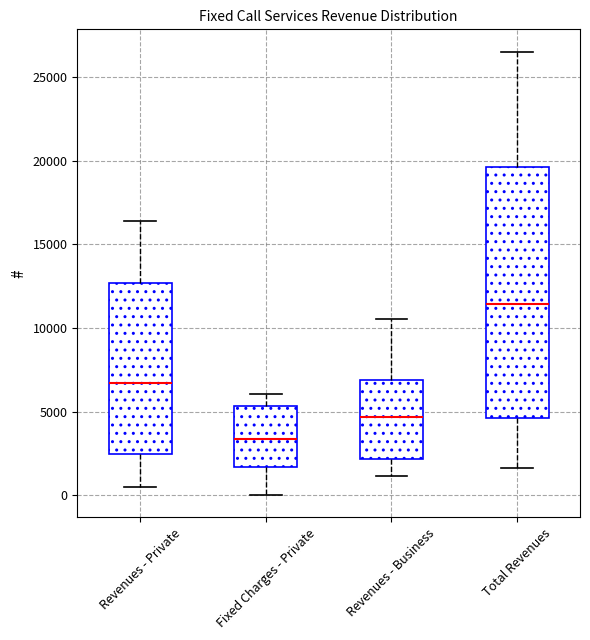

Comparing the boxes themselves (not the whiskers), which one is the tallest?

Total Revenues